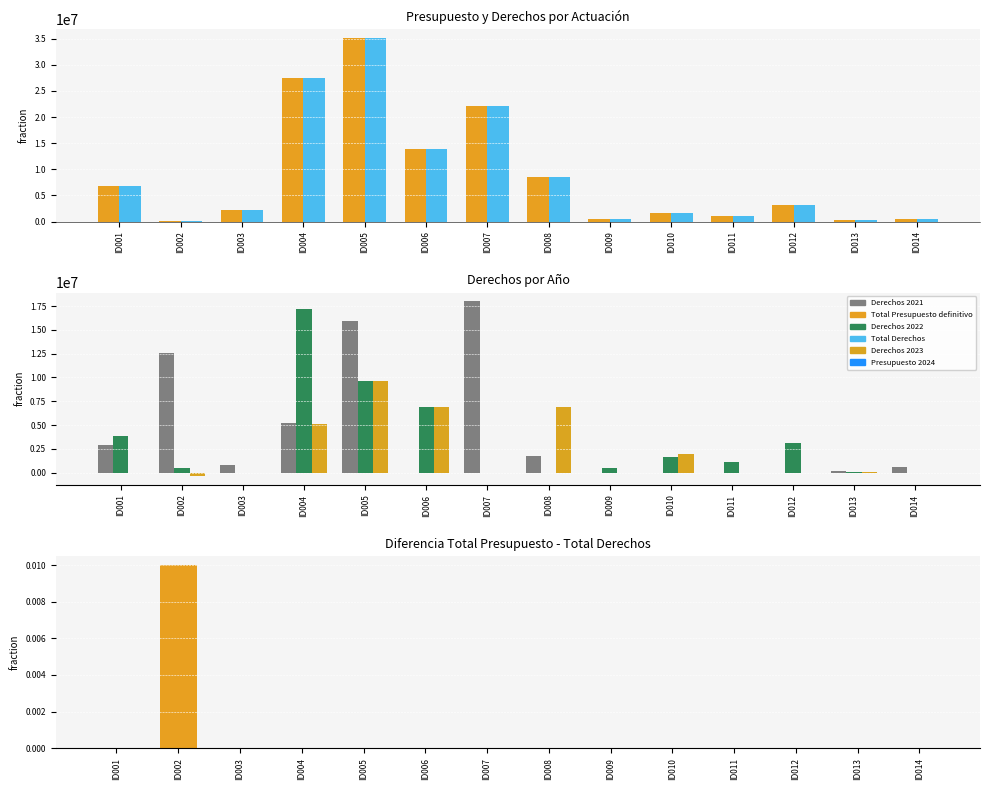

What is the value of the Total Derechos bar at the 1st from the left?

6771691.0